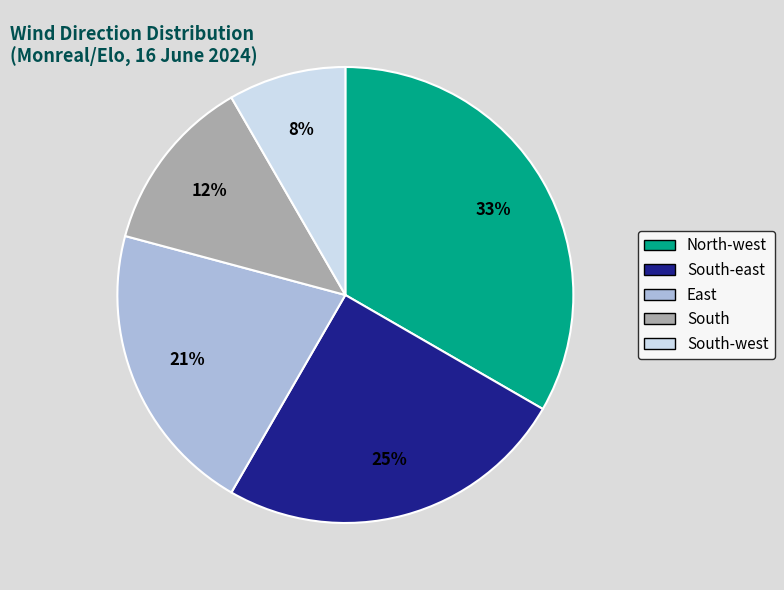

Is there any slice that represents more than half of the pie?

No